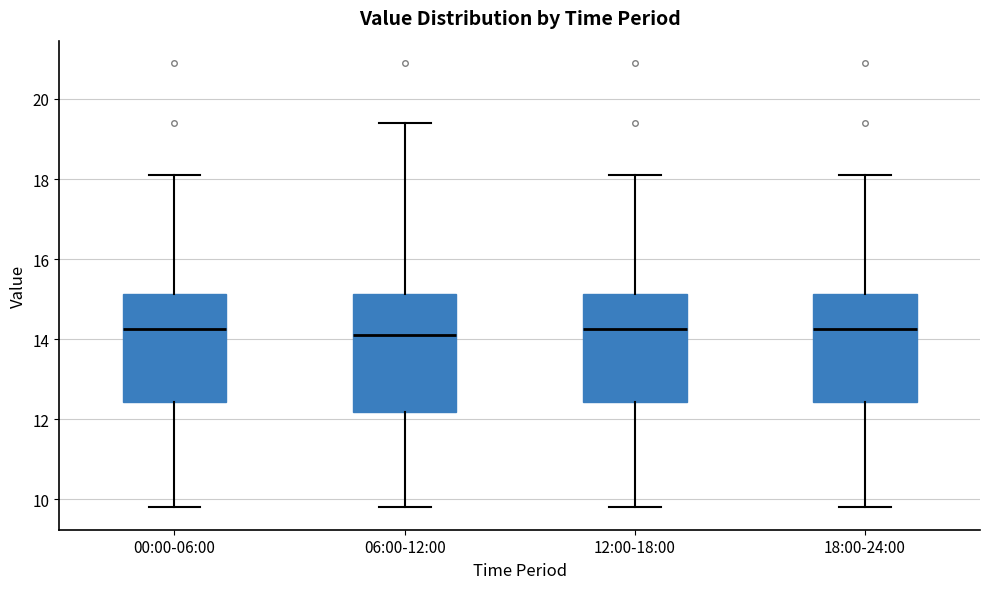

Where does the upper whisker of the box for 00:00-06:00 end on the y-axis? The values are not printed on the chart, so give them approximately, as read against the axis.

18.2